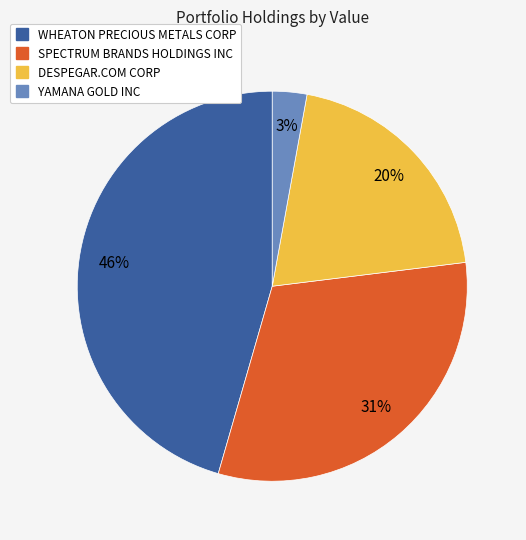

Which category has the biggest portion of the pie?

WHEATON PRECIOUS METALS CORP